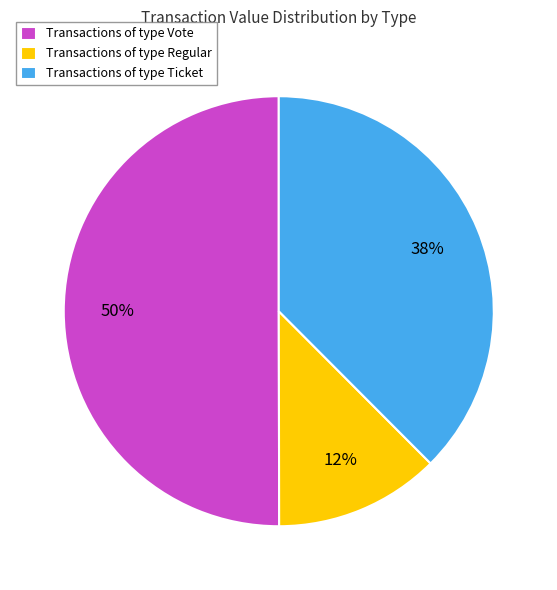

What percentage is the Transactions of type Vote slice, to the nearest percent?

50%